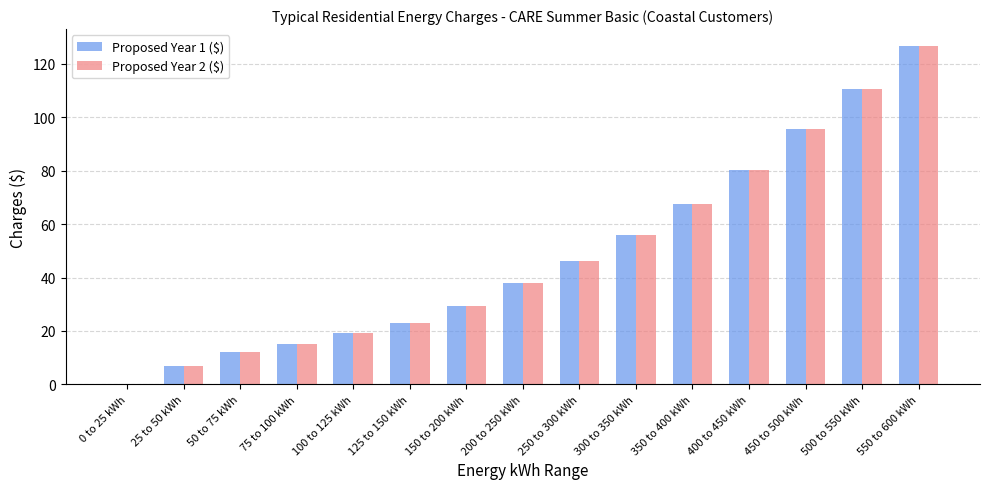

What is the maximum value for Proposed Year 1 ($)?

126.7